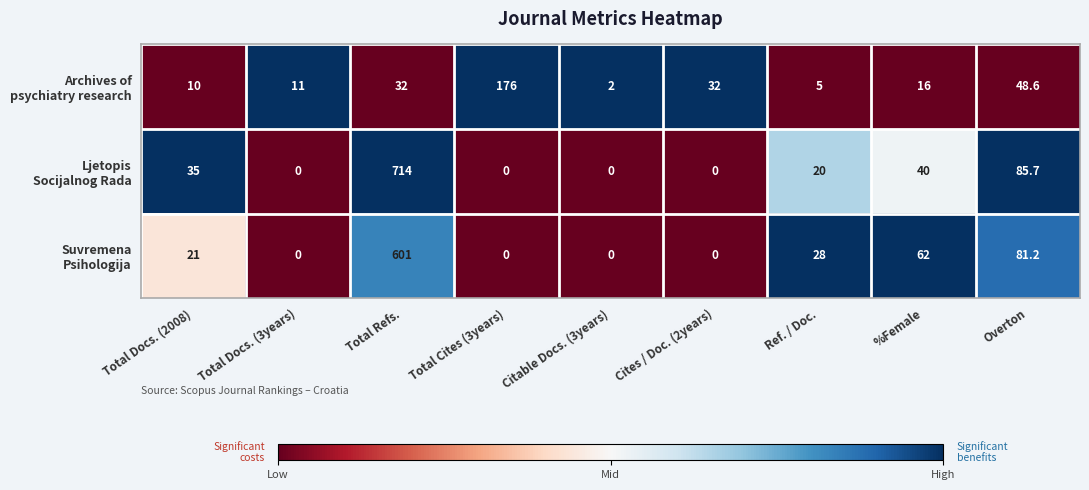

What is the total value across all series at %Female?

118.0